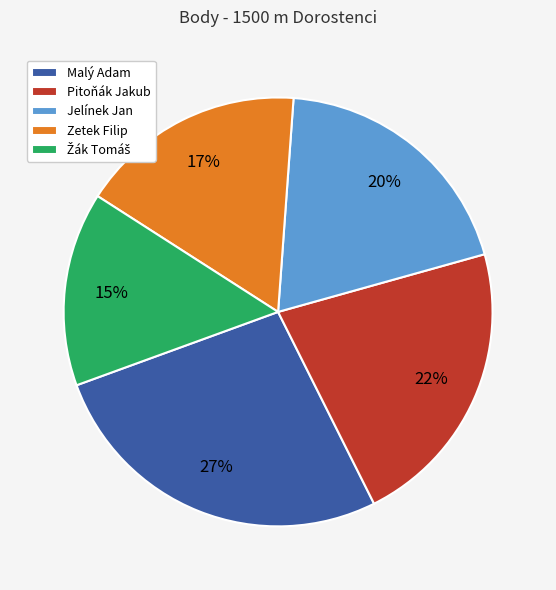

To the nearest percent, what is the difference between the Pitoňák Jakub and Zetek Filip slice percentages?

5%